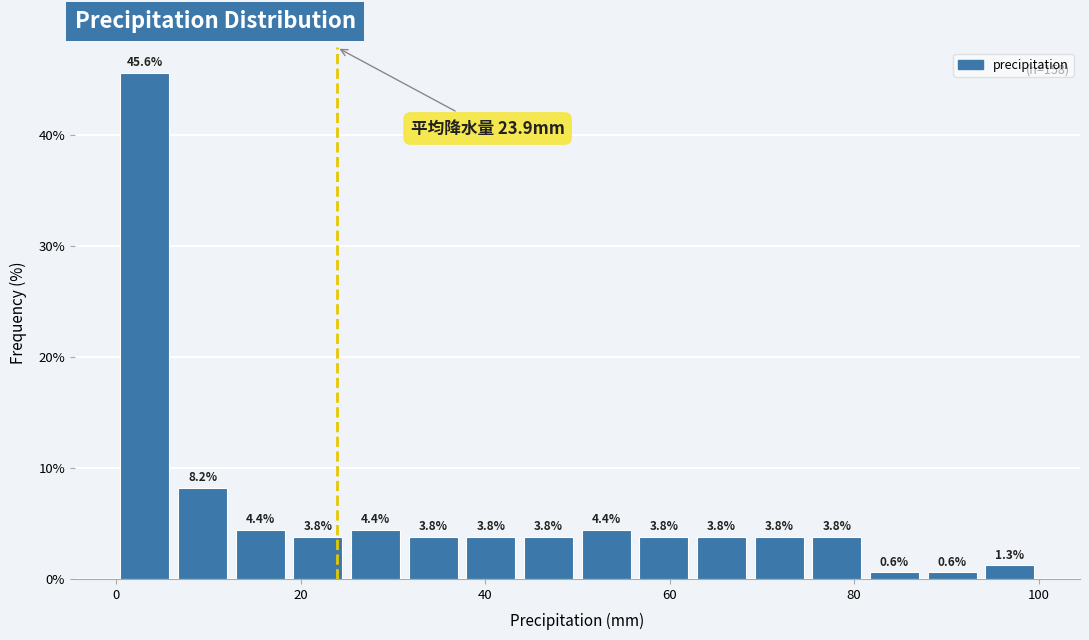

Around what value on the x-axis is the tallest bar? Give the approximate position of its centre, as read against the axis.

4